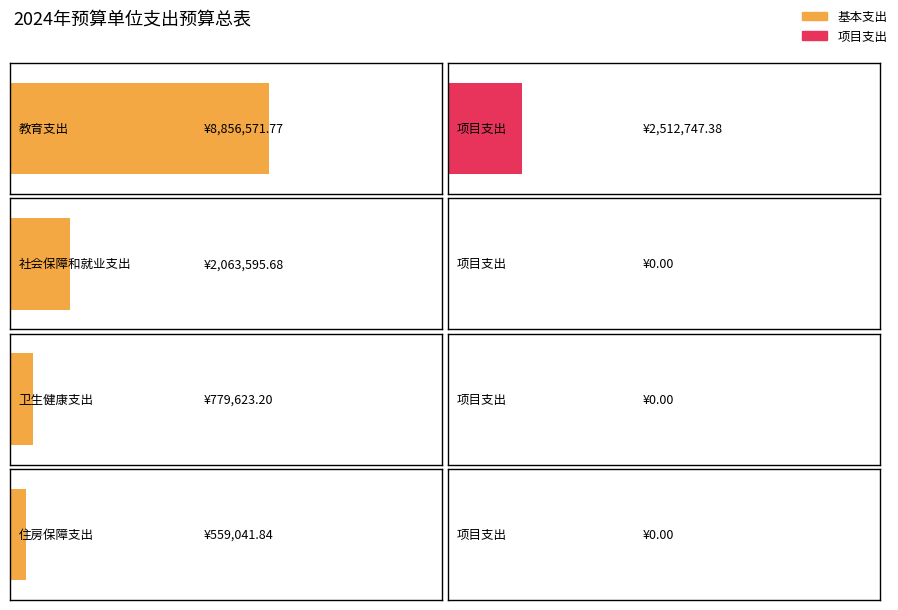

Where is 项目支出 nearest to the value 1256373?

社会保障和就业支出